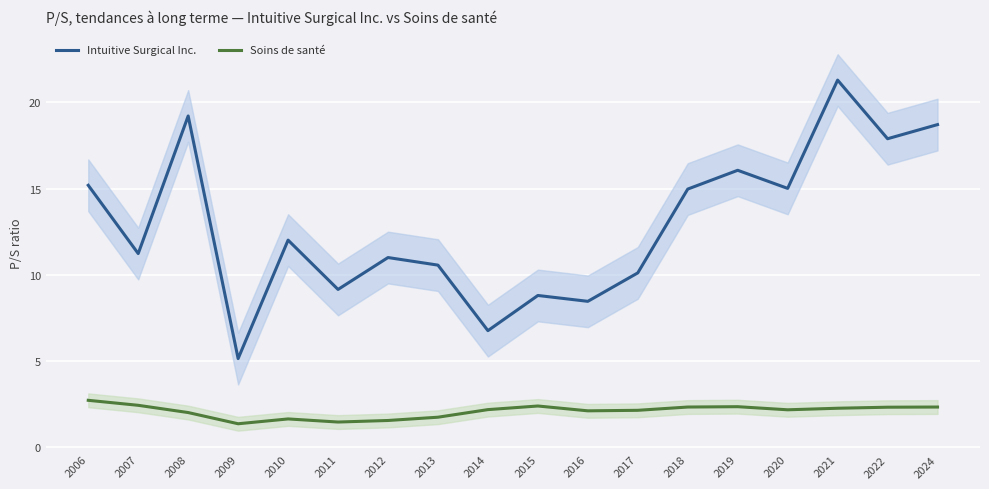

True or false: Soins de santé and Intuitive Surgical Inc. cross at least once.

False